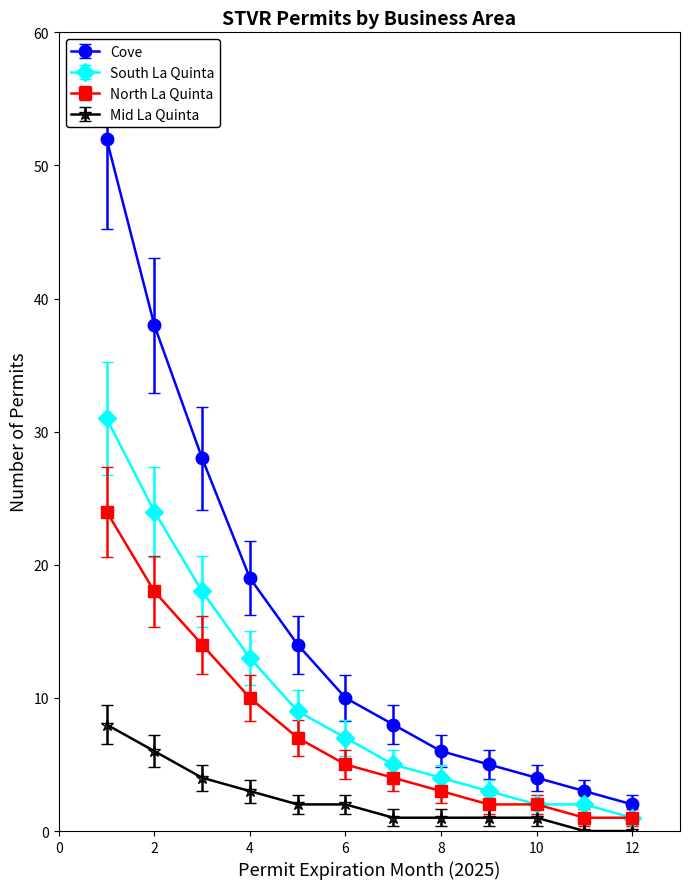

Is this an area chart (filled region under the line)?

No